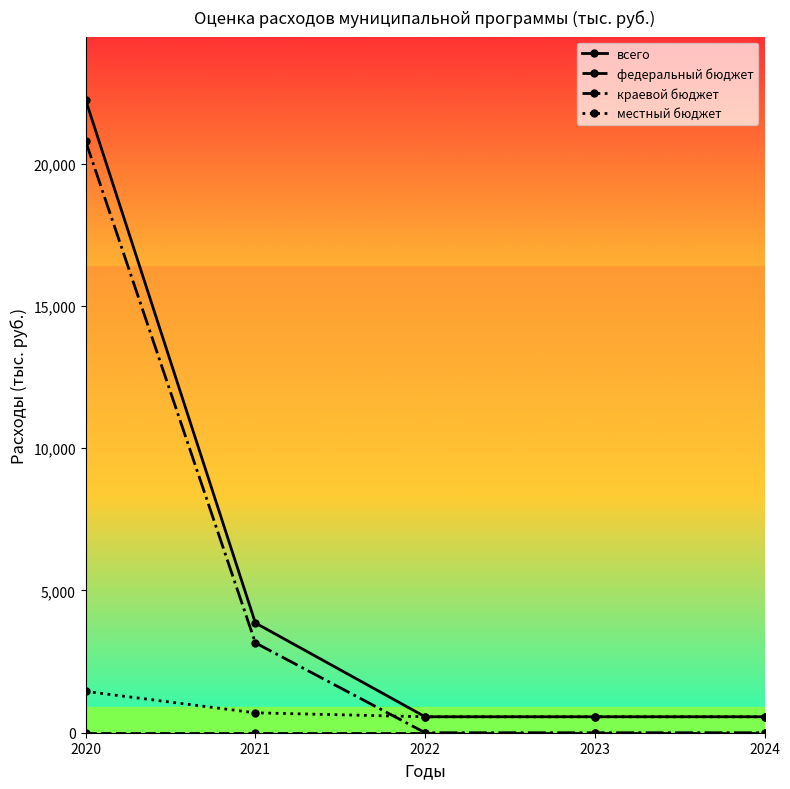

Which series has the largest total across all categories?

всего